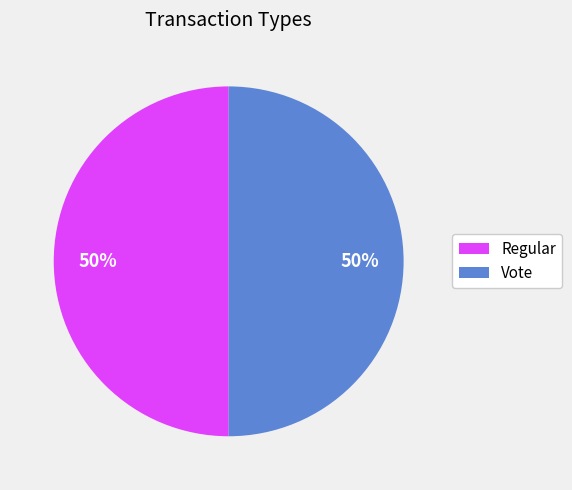

Do Regular and Vote together represent more than half of the pie?

Yes